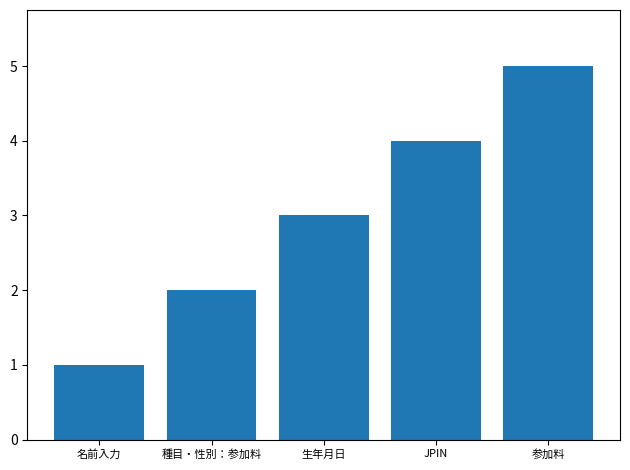

What is the maximum value shown in the chart?

5